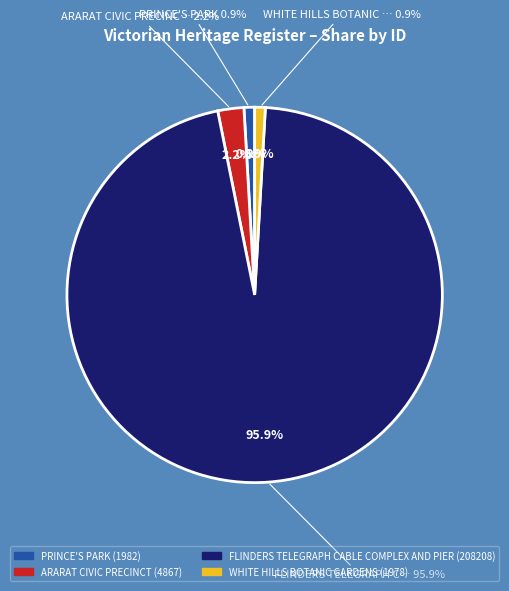

Is PRINCE'S PARK the majority of the pie?

No